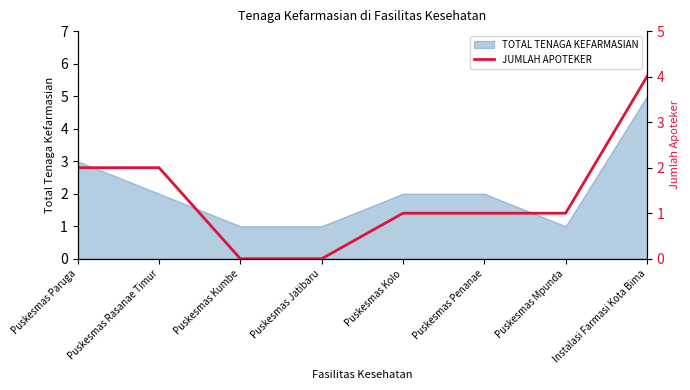

Reading left to right, what are all the values shown in this chart?

2	2	0	0	1	1	1	4